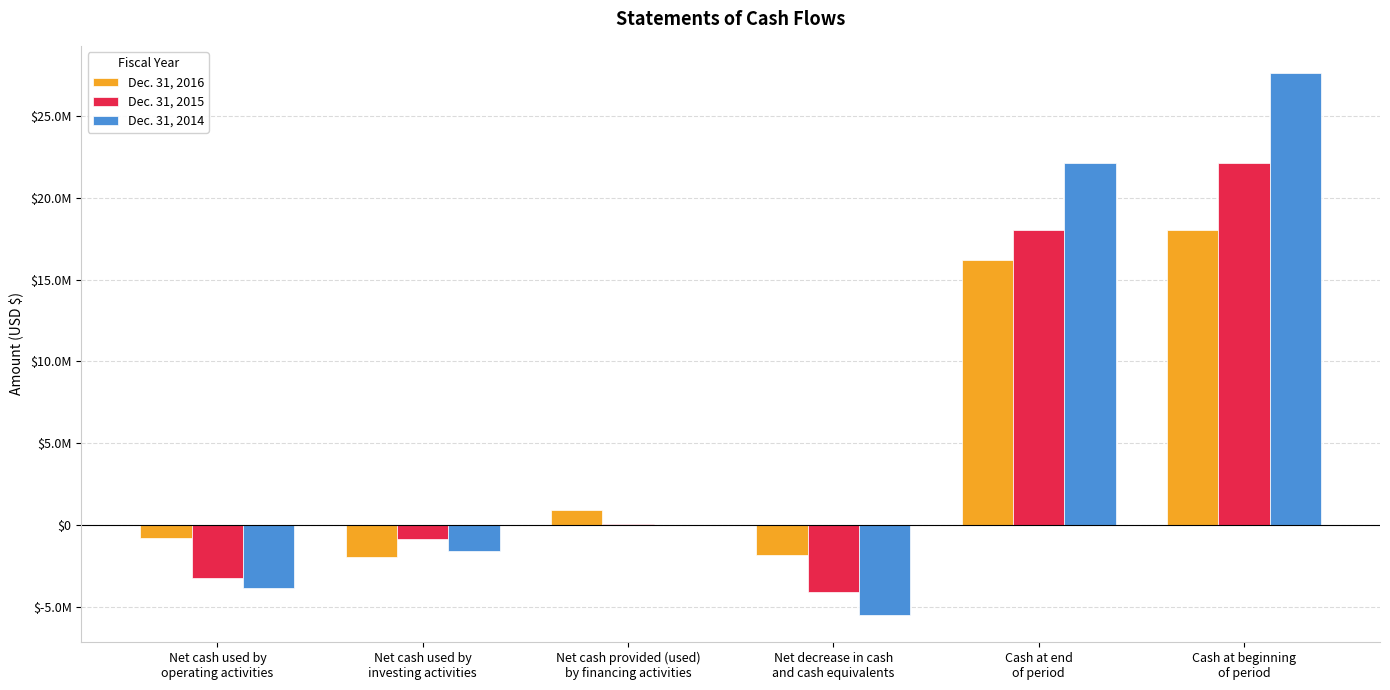

What is the approximate value of Dec. 31, 2014 at Net cash provided (used)
by financing activities?

-23730